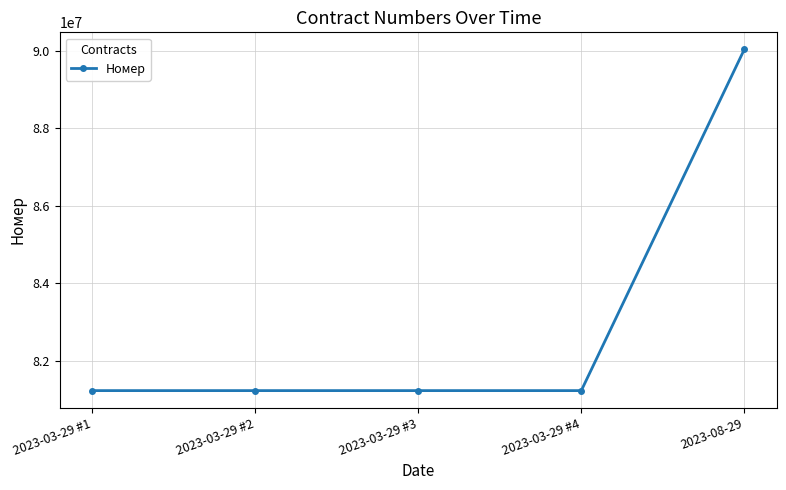

What position from the left is 2023-03-29 #2?

2